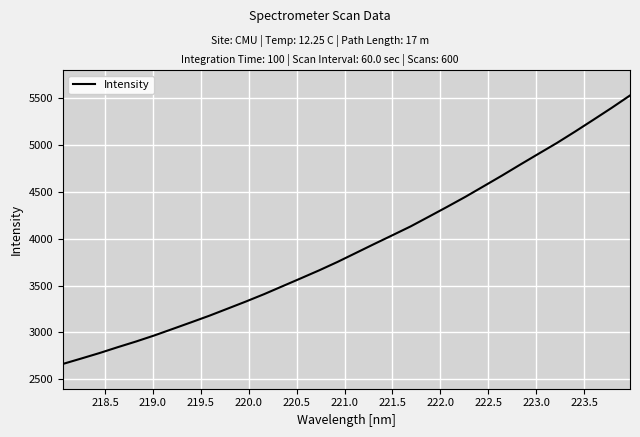

What is the difference between the maximum and minimum values?

2863.9